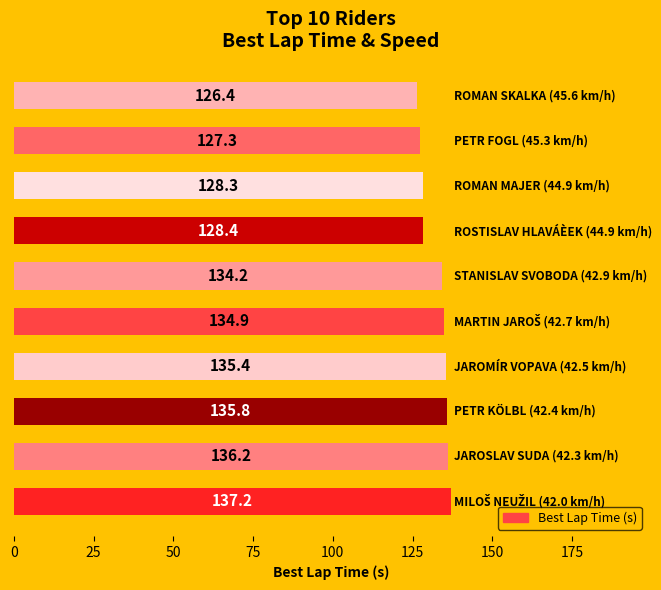

What is the average value?

132.4